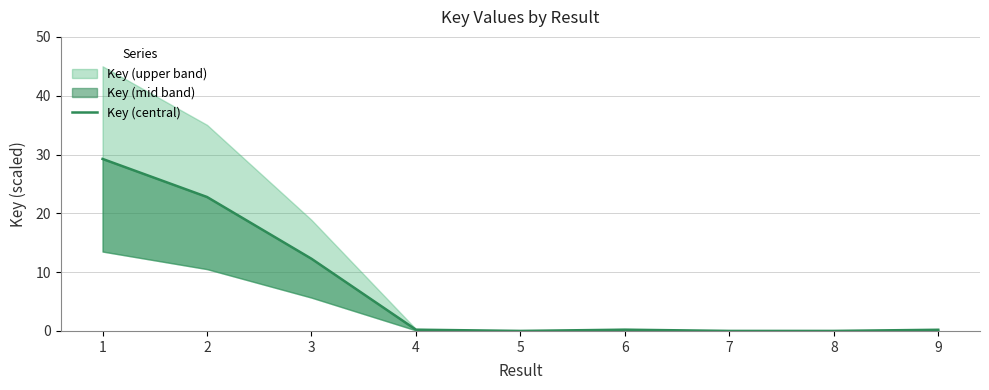

True or false: there are more than 1 points higher than both neighbors.

False